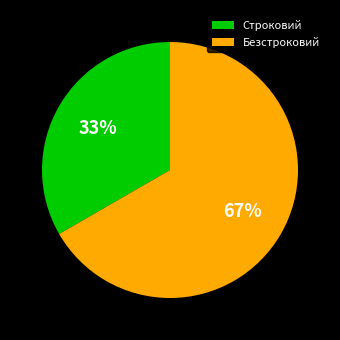

The Строковий slice represents 25% of the pie. True or false?

False